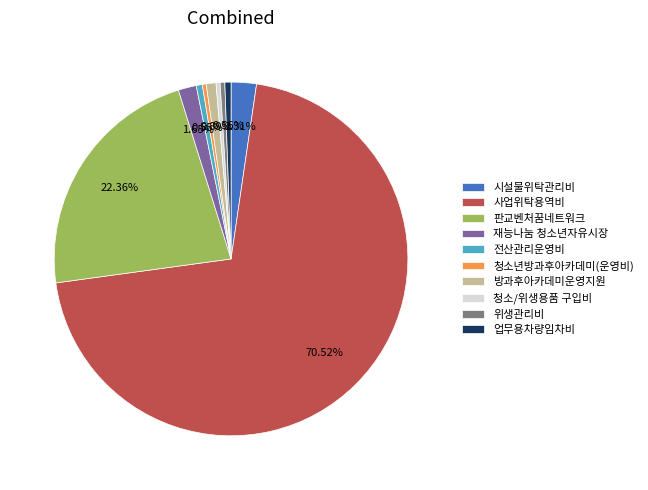

Which category has the biggest portion of the pie?

사업위탁용역비